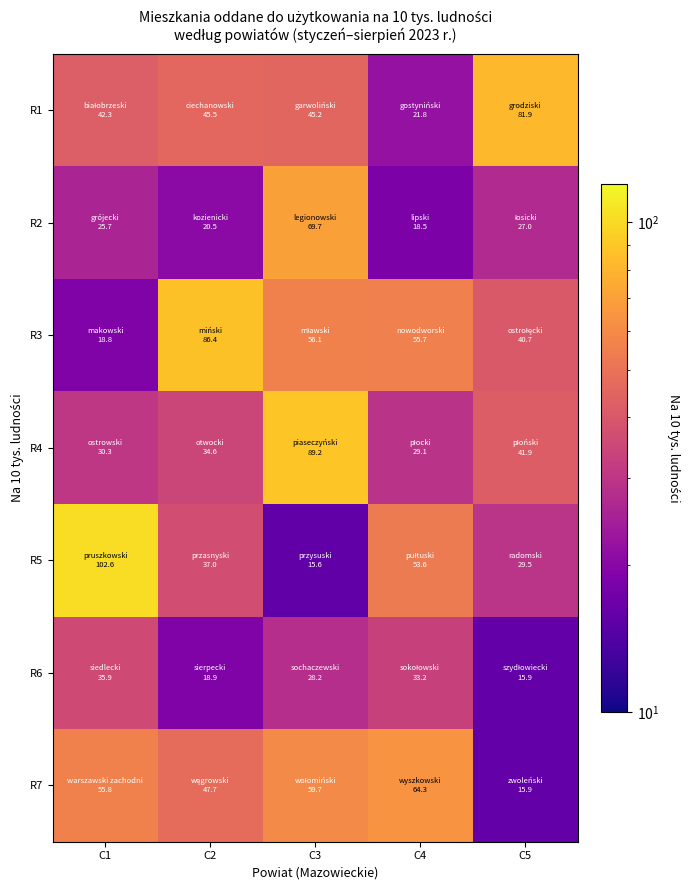

At which category is the sum across all series the highest?

C3